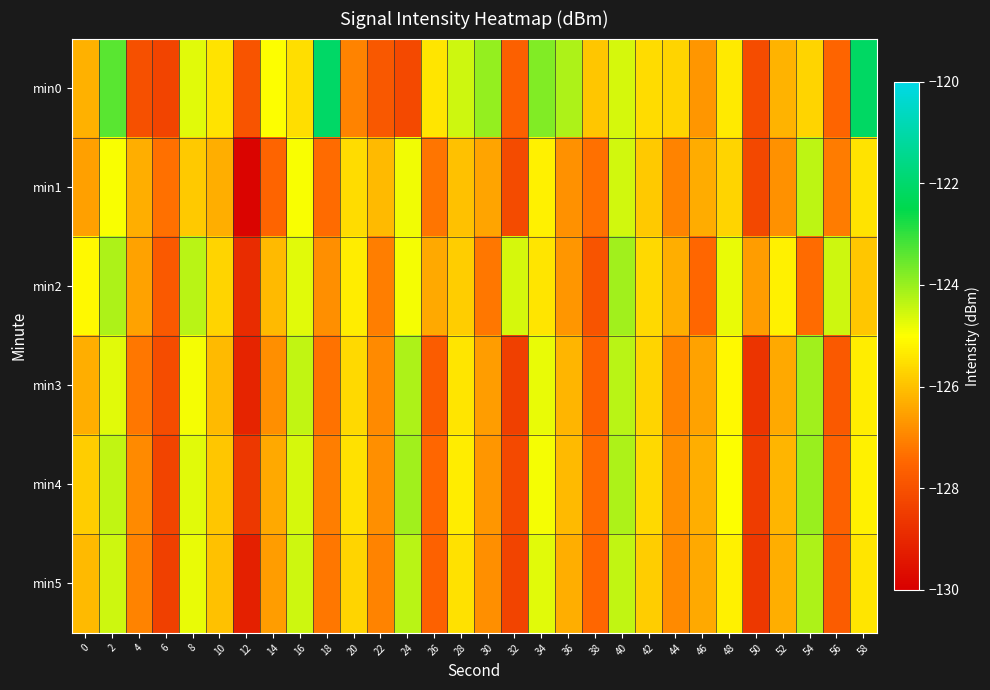

Which series has the largest range (max minus min)?

row_0